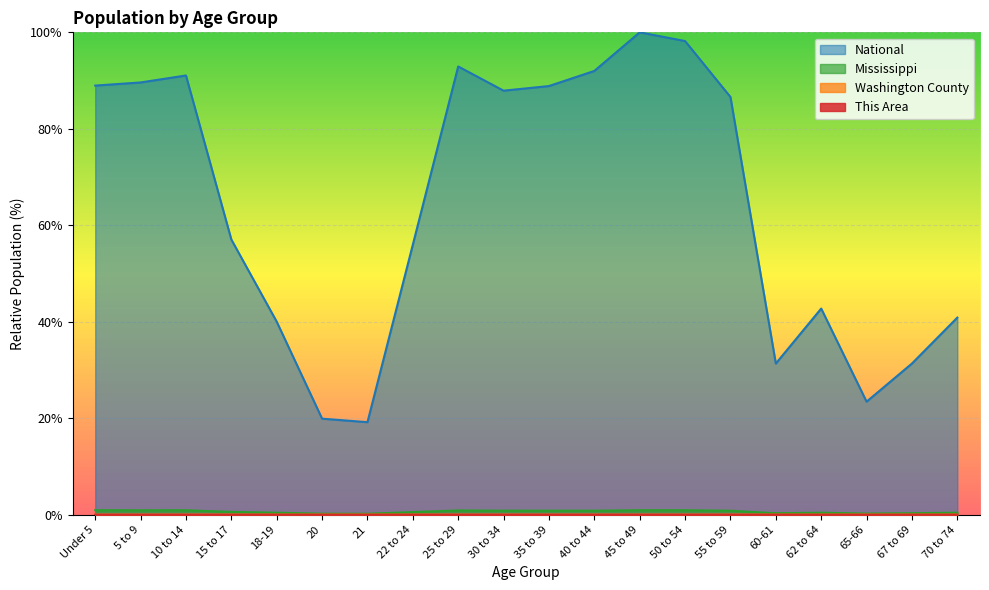

True or false: This Area has a value of 0.0 at 62 to 64.

False